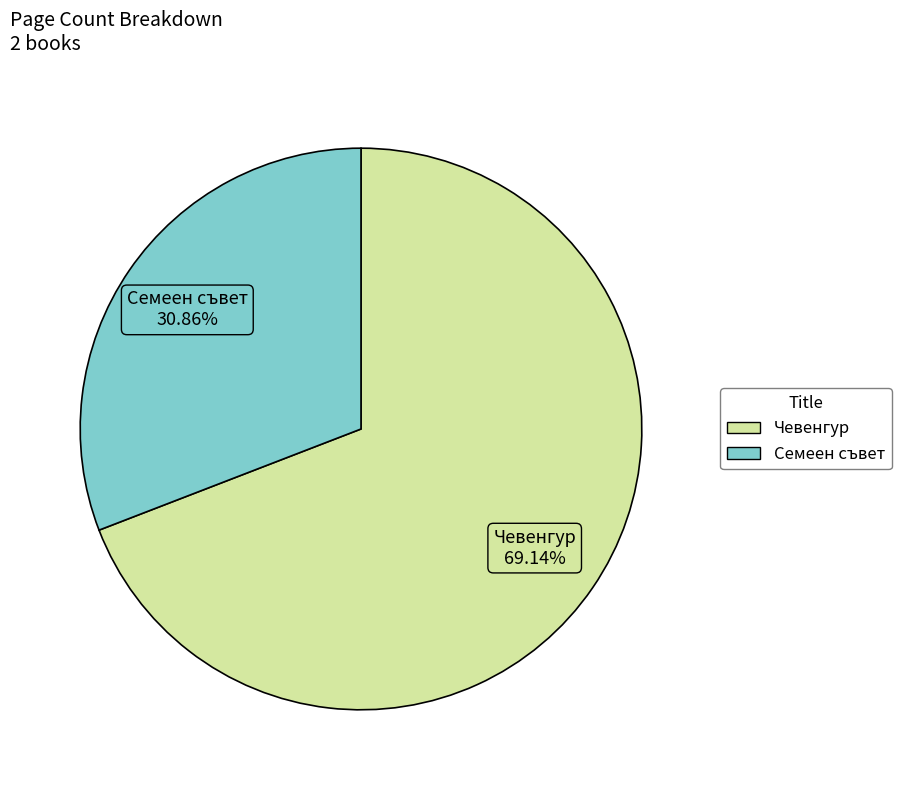

What is the ratio of the value at Чевенгур to the value at Семеен съвет?

2.2